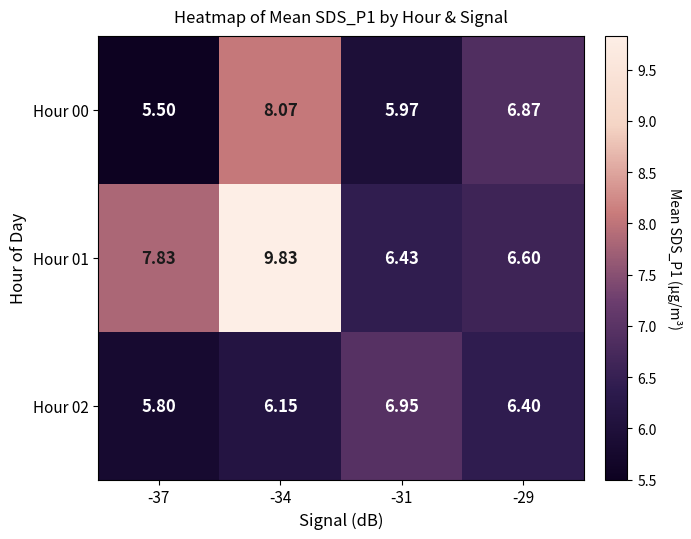

Reading right to left, list all the values displayed in this chart.

Hour 00: -29=6.9	-31=6.0	-34=8.1	-37=5.5
Hour 01: -29=6.6	-31=6.4	-34=9.8	-37=7.8
Hour 02: -29=6.4	-31=7.0	-34=6.2	-37=5.8